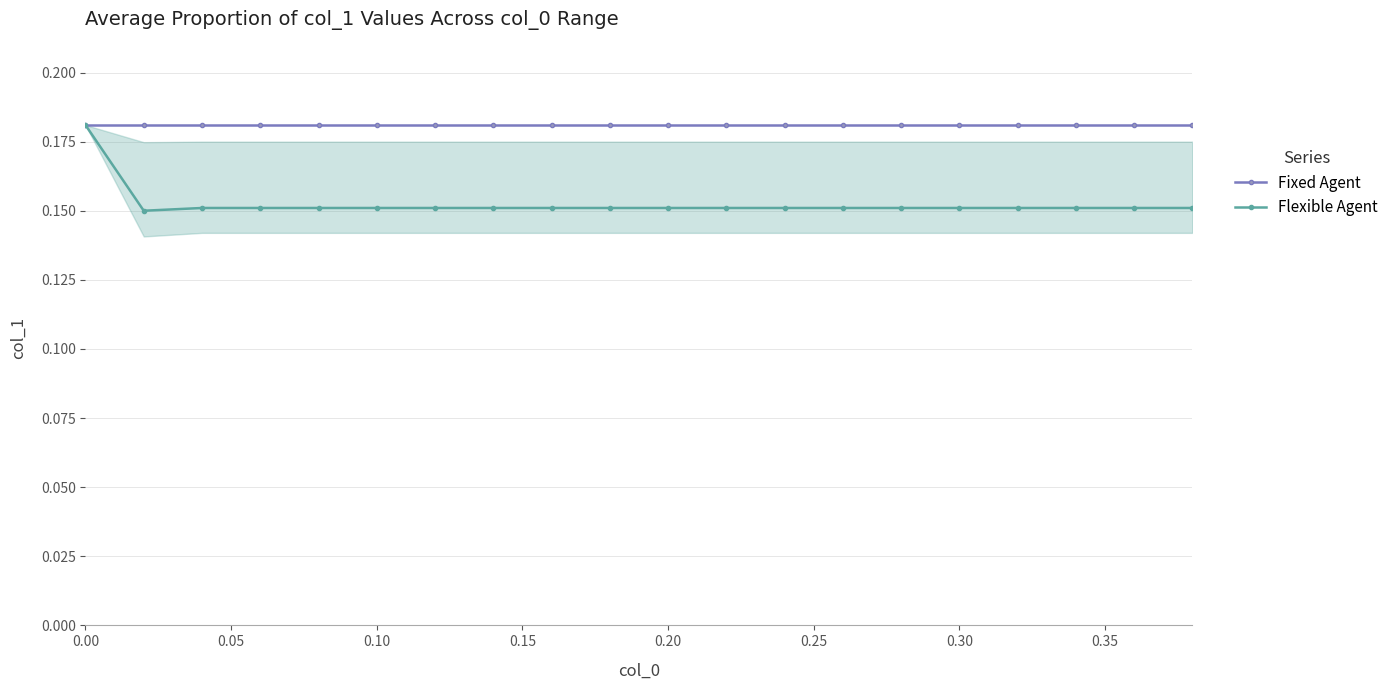

How many lines are shown in the chart?

2